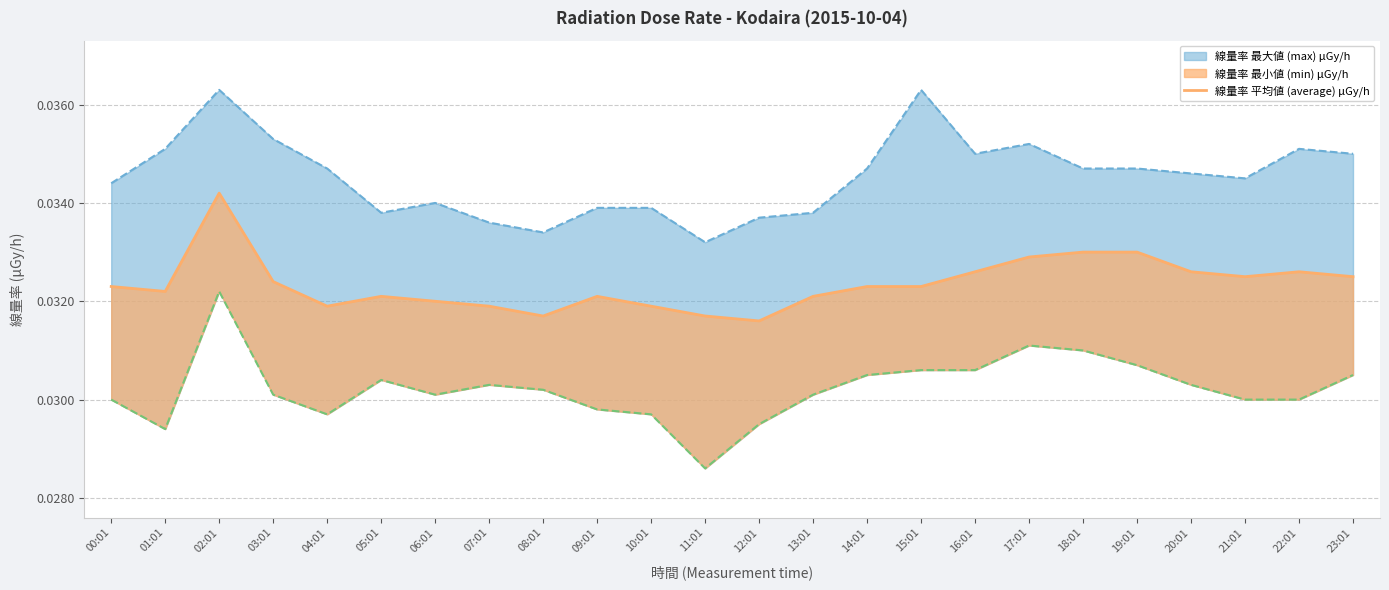

Rank the categories by value from lowest to highest.

12:01, 08:01, 11:01, 04:01, 07:01, 10:01, 06:01, 05:01, 09:01, 13:01, 01:01, 00:01, 14:01, 15:01, 03:01, 21:01, 23:01, 16:01, 20:01, 22:01, 17:01, 18:01, 19:01, 02:01